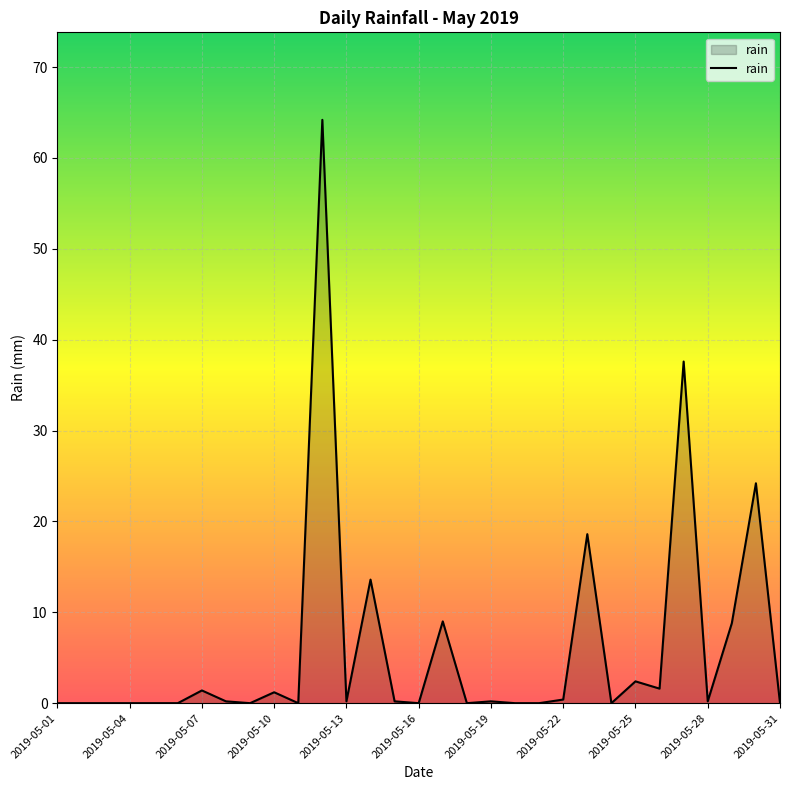

What is the difference between the second highest and second lowest values?

37.6